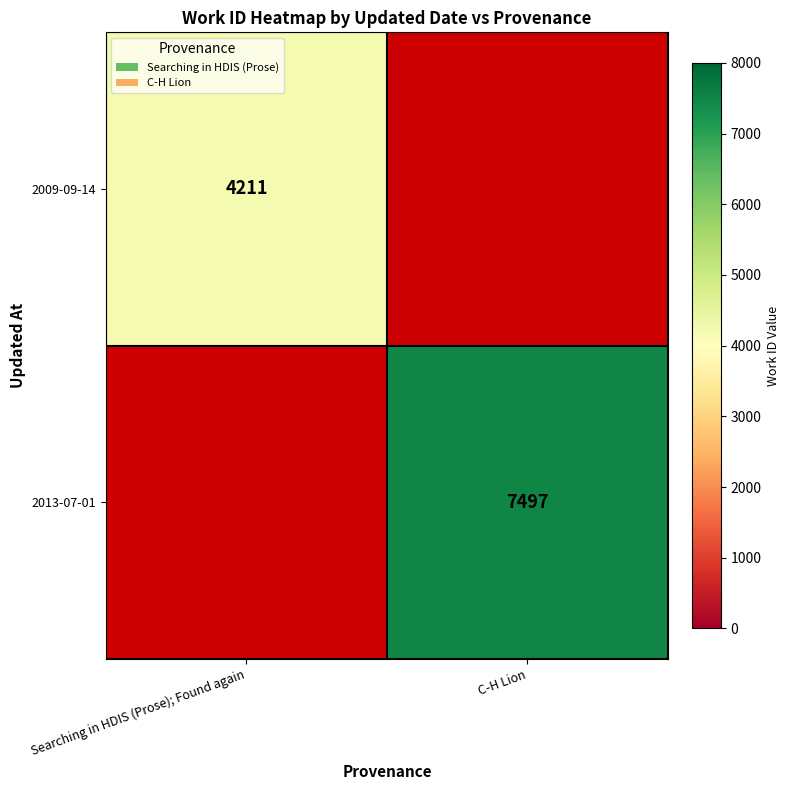

The value of 2013-07-01 at C-H Lion is 7497. True or false?

True